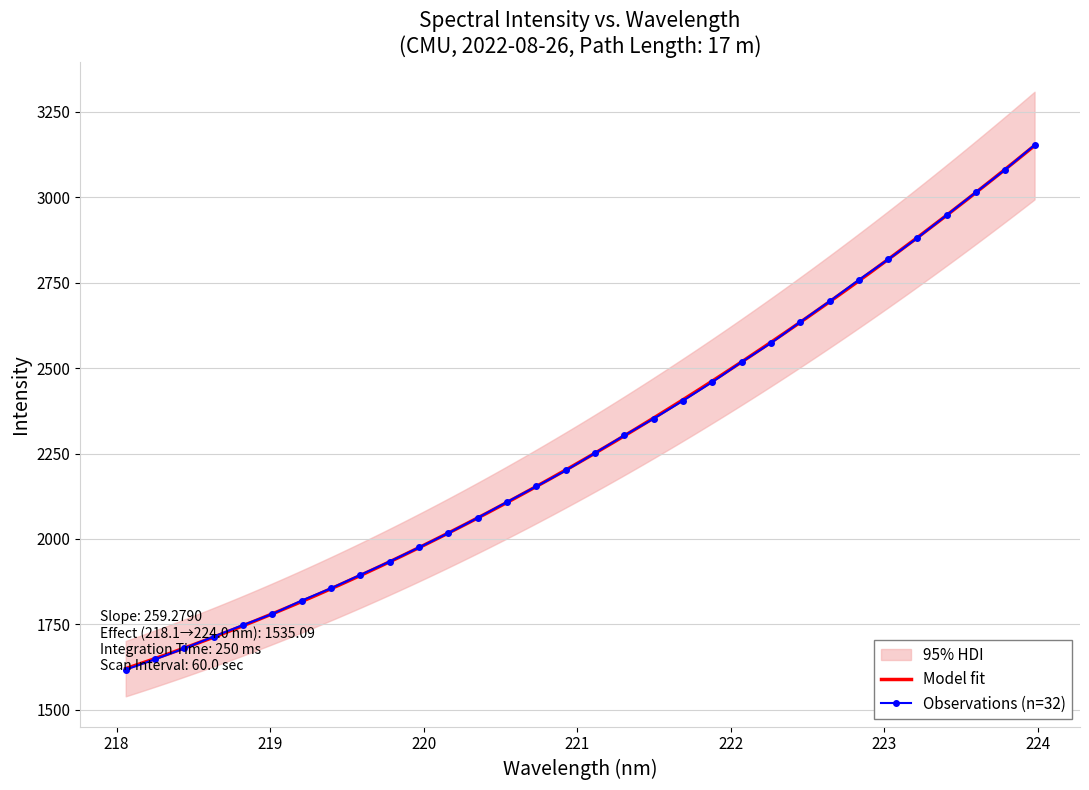

List the labels in order of value, smallest first.

218.0596, 218.2508, 218.442, 218.6332, 218.8244, 219.0156, 219.2067, 219.3979, 219.589, 219.7801, 219.9712, 220.1623, 220.3533, 220.5444, 220.7354, 220.9264, 221.1174, 221.3083, 221.4993, 221.6902, 221.8812, 222.0721, 222.263, 222.4538, 222.6447, 222.8355, 223.0264, 223.2172, 223.408, 223.5987, 223.7895, 223.9802